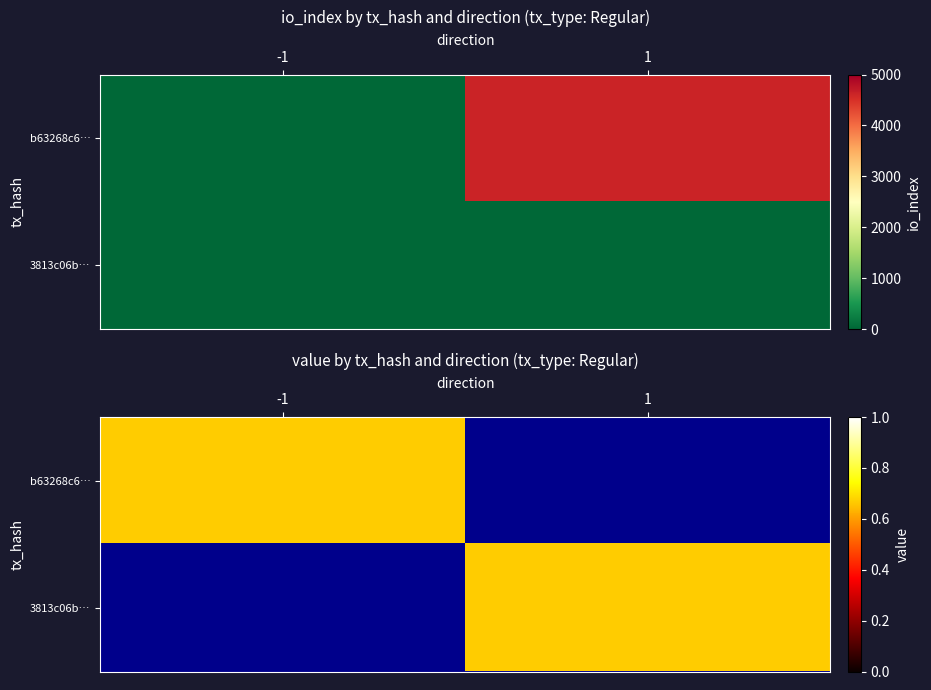

What value does the 3813c06b5c8e05f12fd0b7531892b220e0b02bc series have at 1?

1